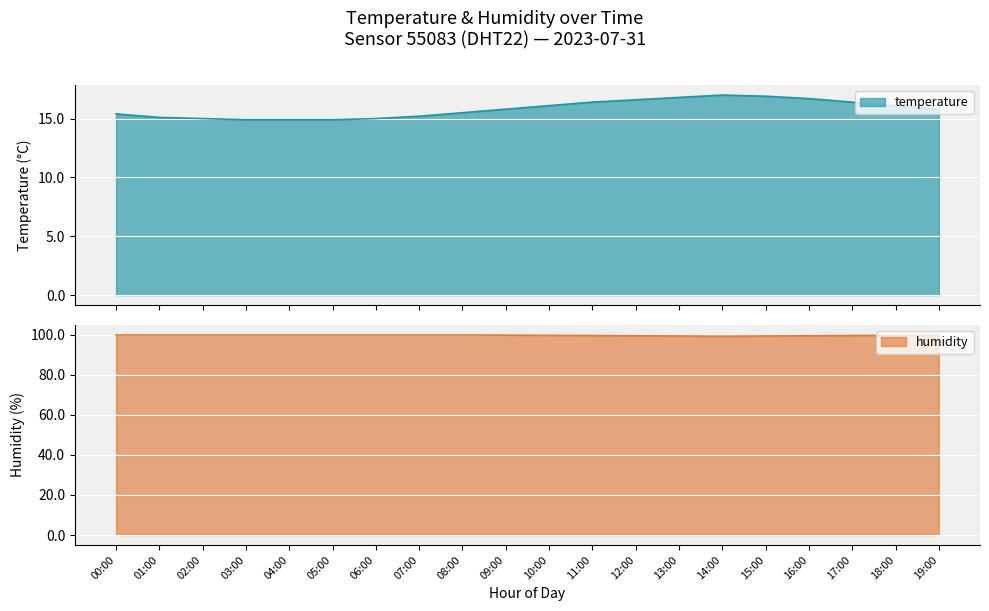

What is the label of the 18th point from the right?

02:00